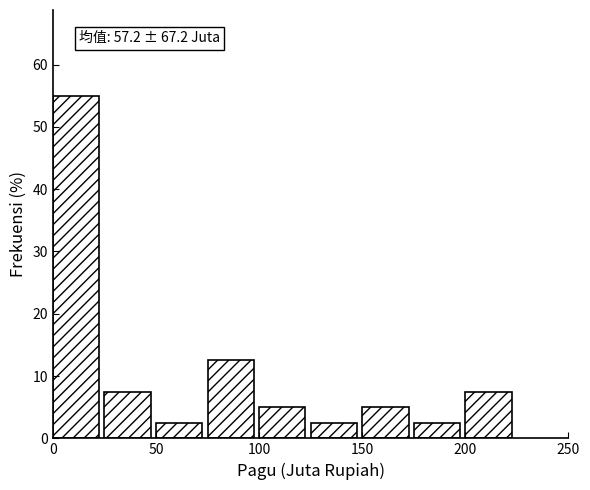

Which range on the x-axis has the tallest bar?

0 to 25